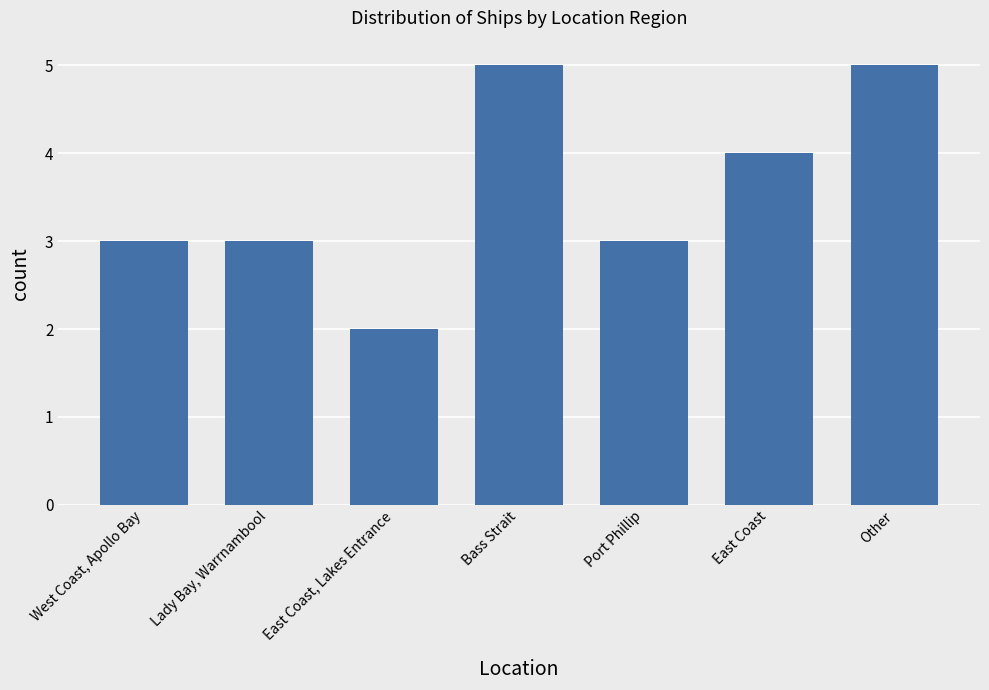

Are the bars horizontal?

No